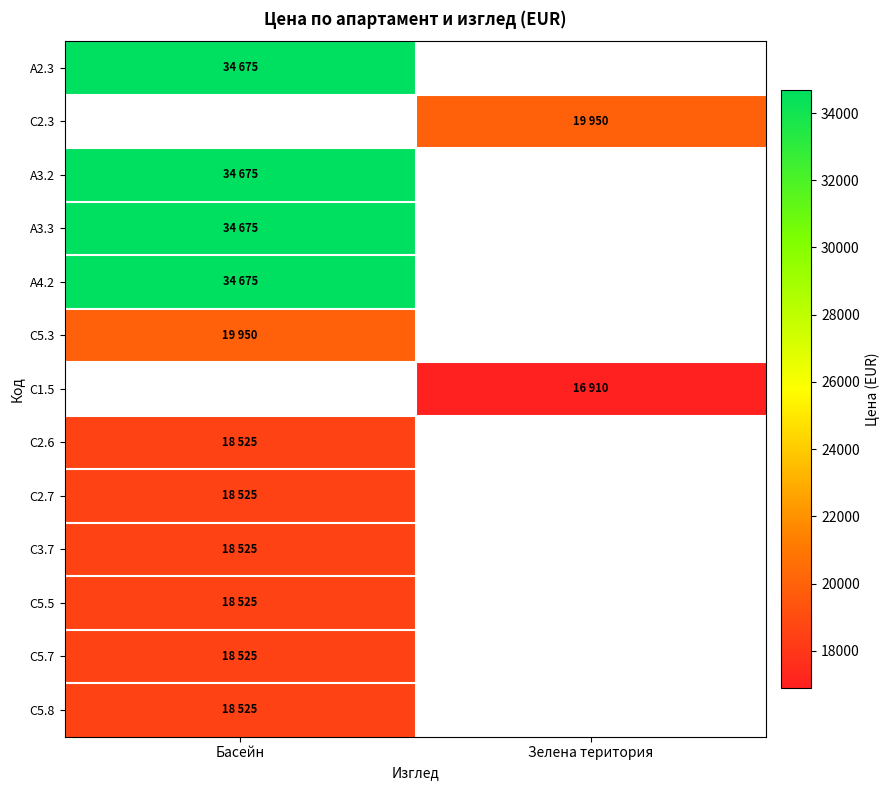

What is the greatest value displayed?

34675.0